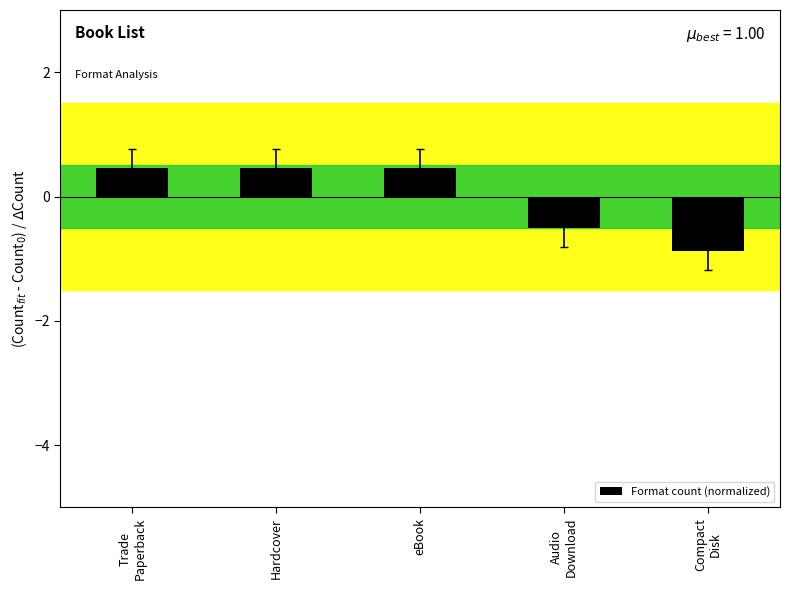

What is the difference between the maximum and second lowest values?

1.0